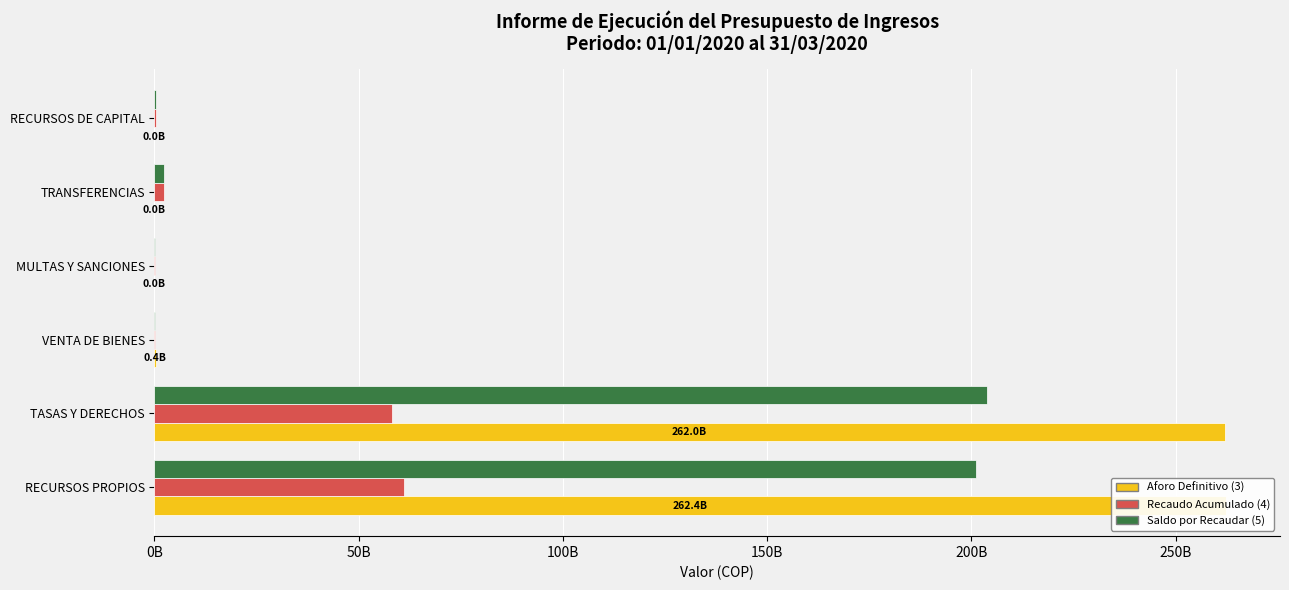

Are the bars horizontal?

Yes